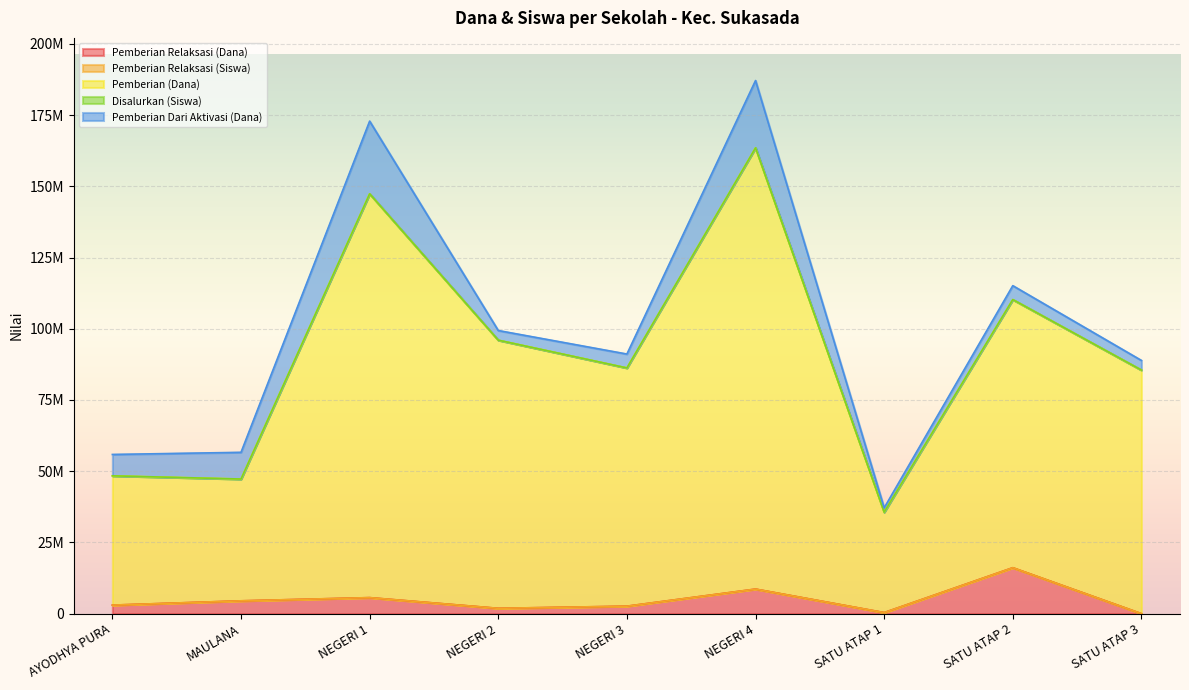

True or false: Pemberian (Dana) has a value of 148228576 at SATU ATAP 3.

False